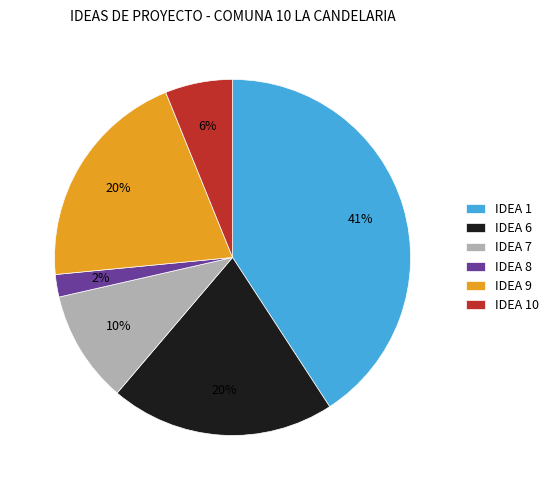

How many segments does this pie chart have?

6